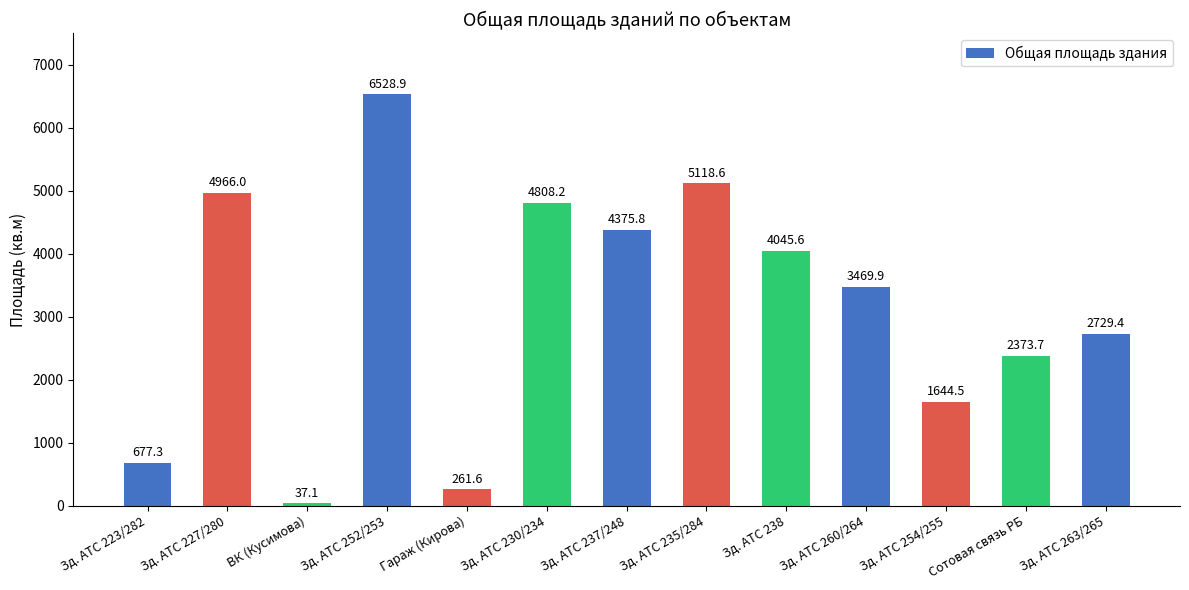

True or false: the data shows 261.6 at Гараж (Кирова).

True